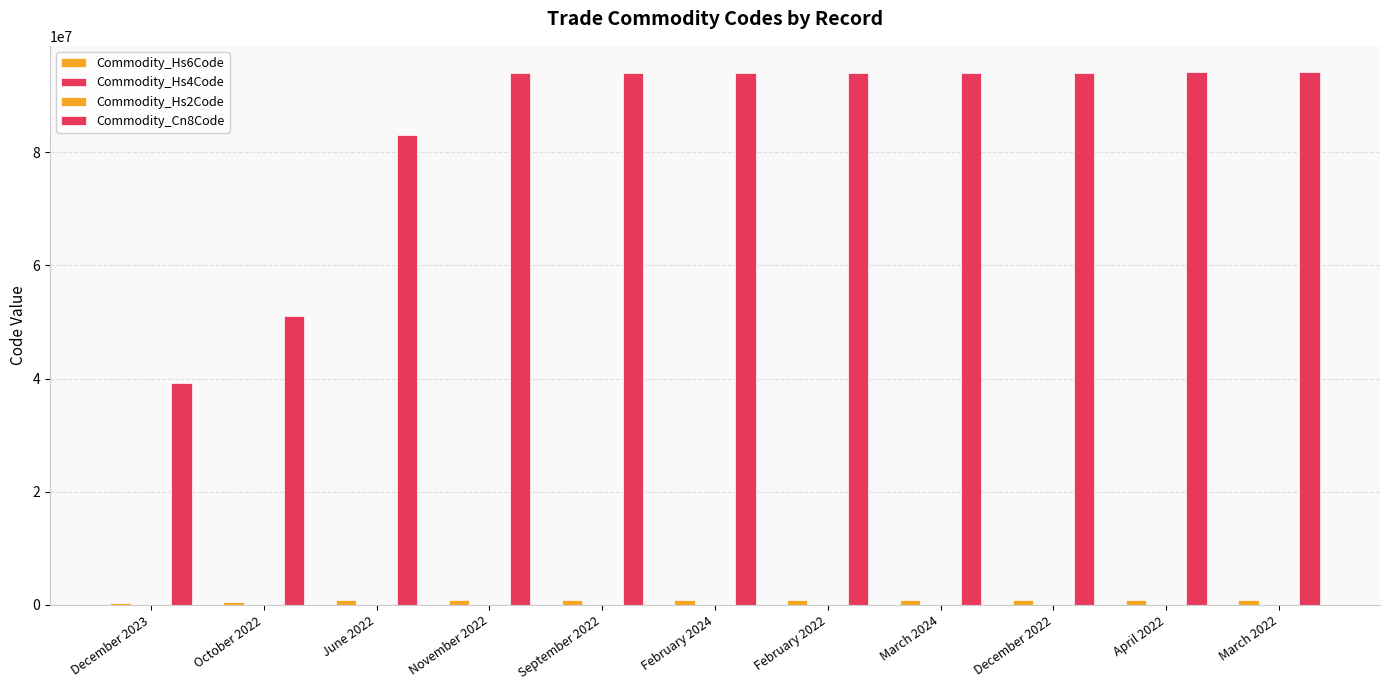

What is the difference between the second highest and second lowest values in the Commodity_Cn8Code series?

42929250